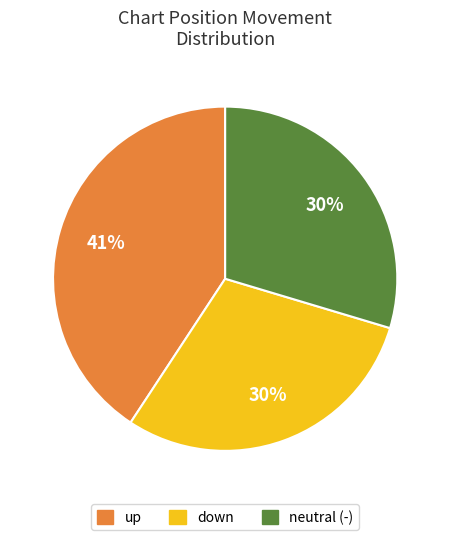

To the nearest percent, what is the difference between the largest and smallest slice percentages?

11%